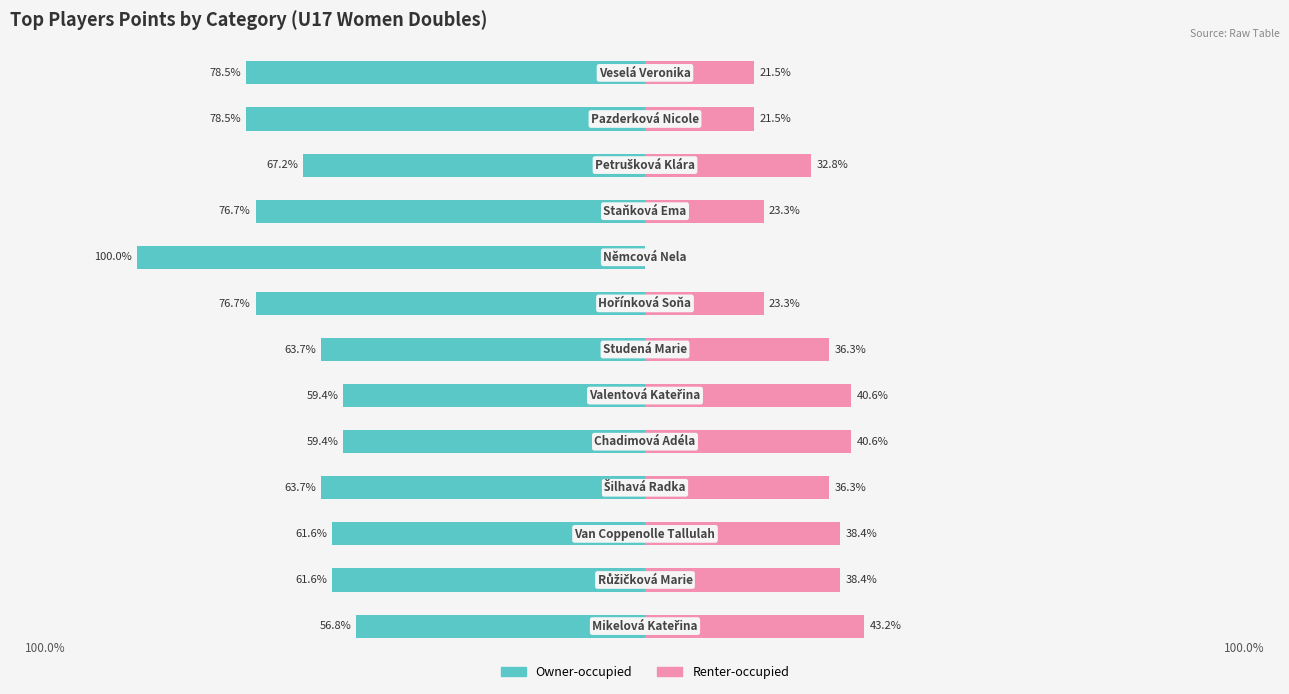

How many series are shown in this chart?

2